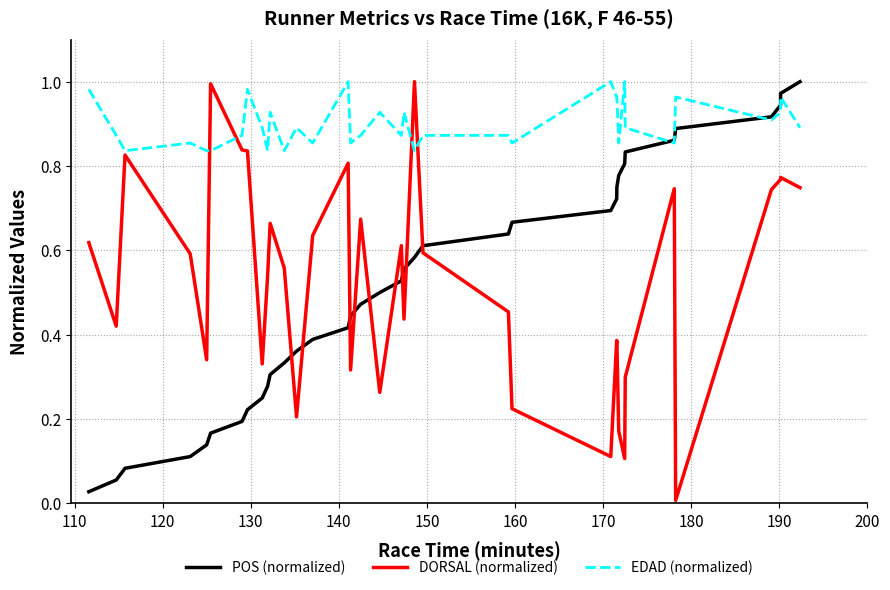

Which series has the largest total across all categories?

EDAD (normalized)